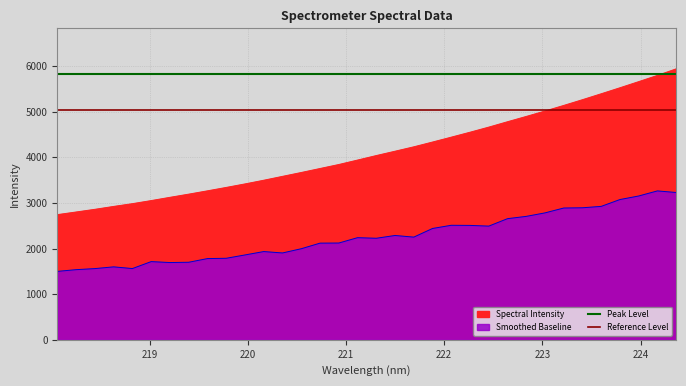

The value of Reference Level at 218 is 9037.5. True or false?

False